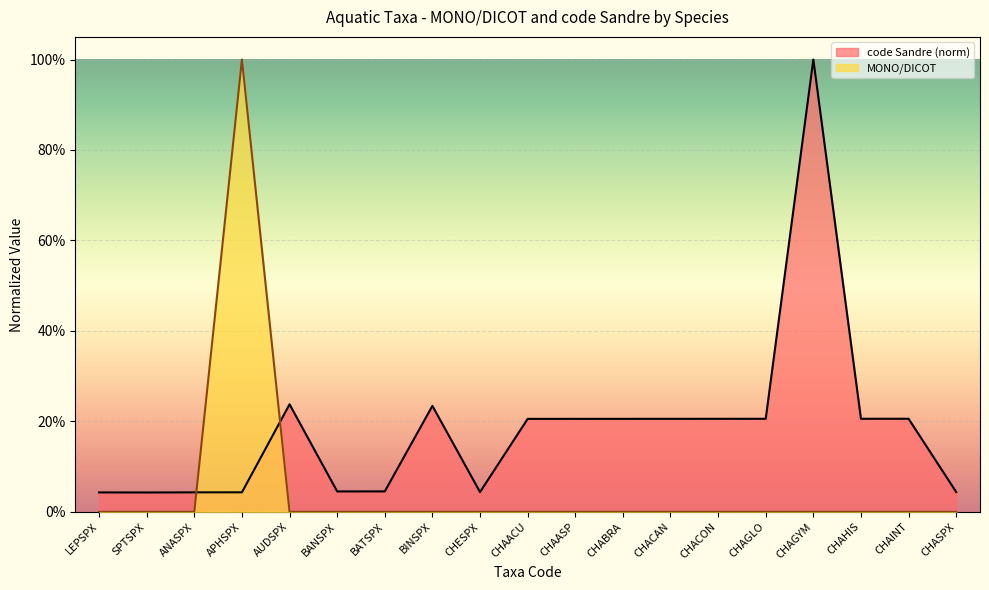

Where is code Sandre nearest to the value 0?

SPTSPX